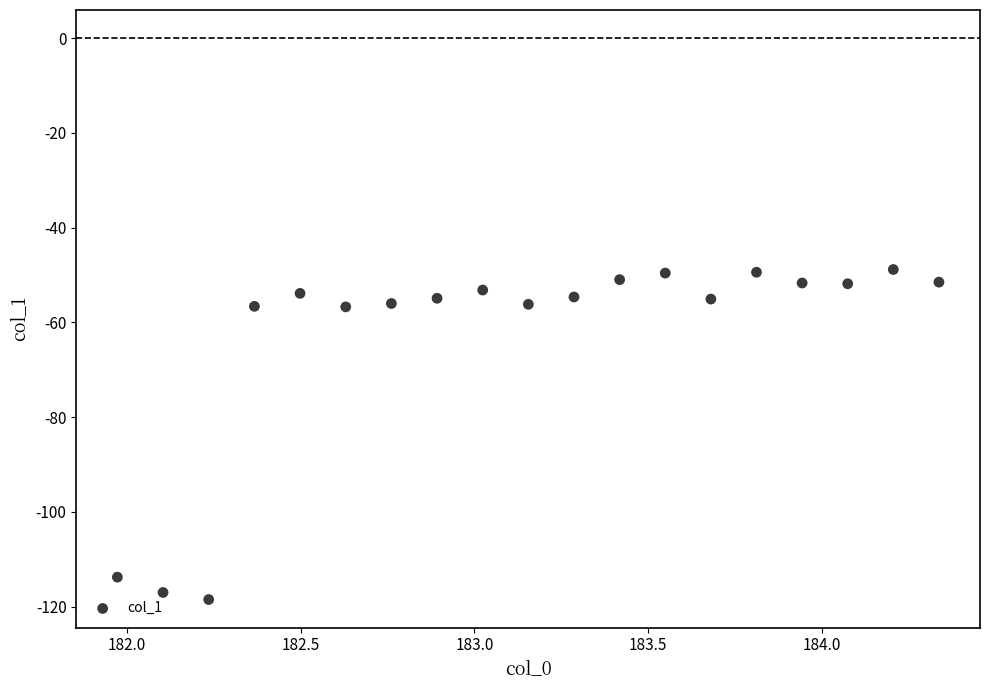

How many data points are displayed?

19